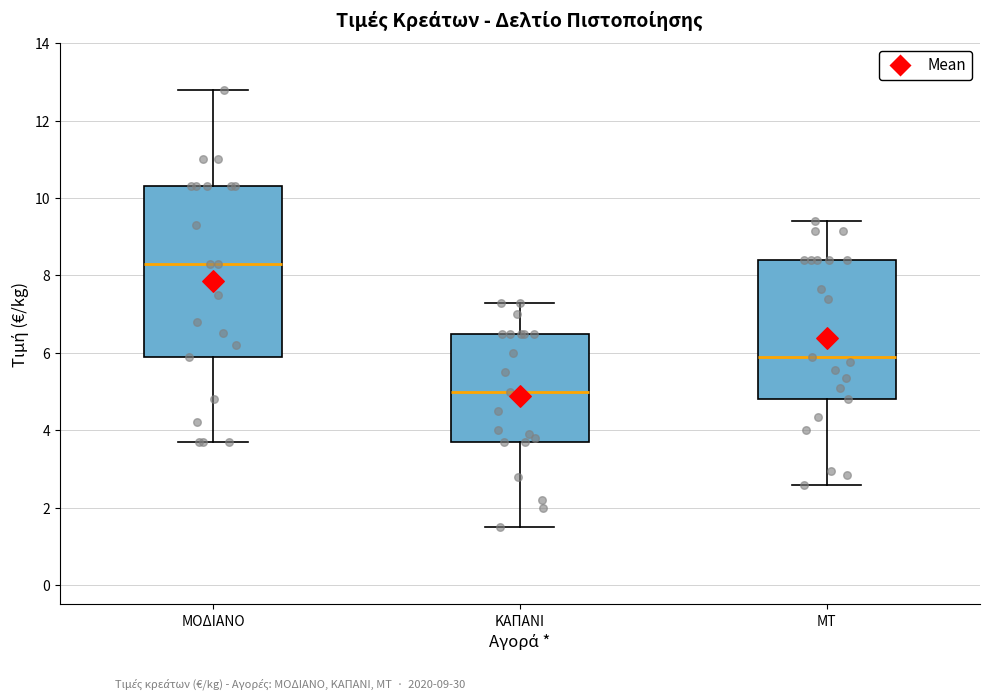

Where does the lower whisker of the box for ΜΟΔΙΑΝΟ end on the y-axis? The values are not printed on the chart, so give them approximately, as read against the axis.

3.8